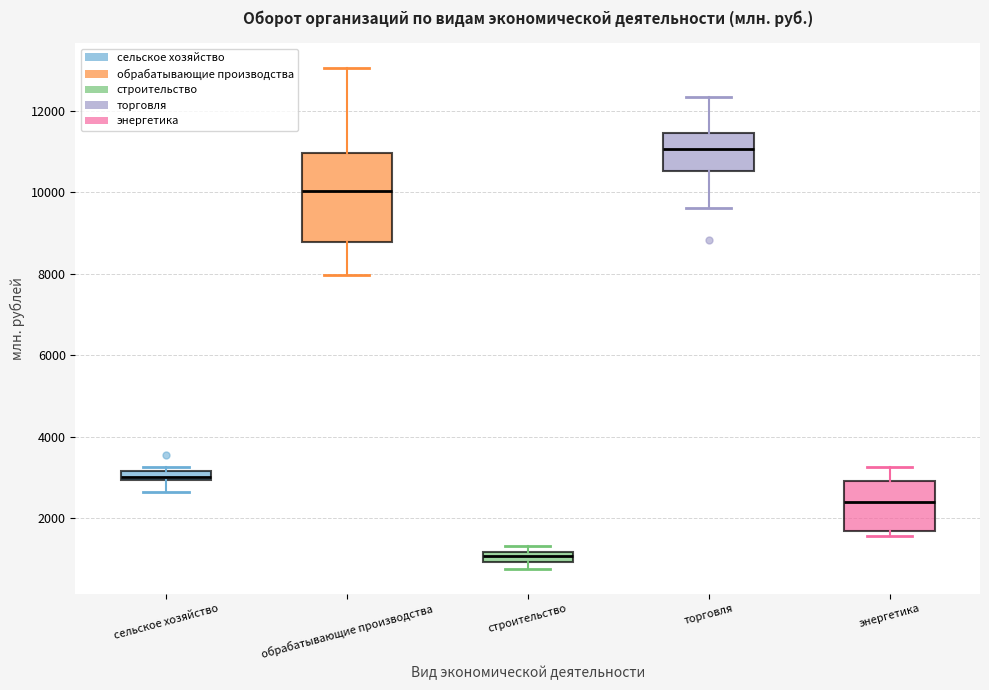

Where is the lower edge of the box for торговля on the y-axis? The values are not printed on the chart, so give them approximately, as read against the axis.

10600